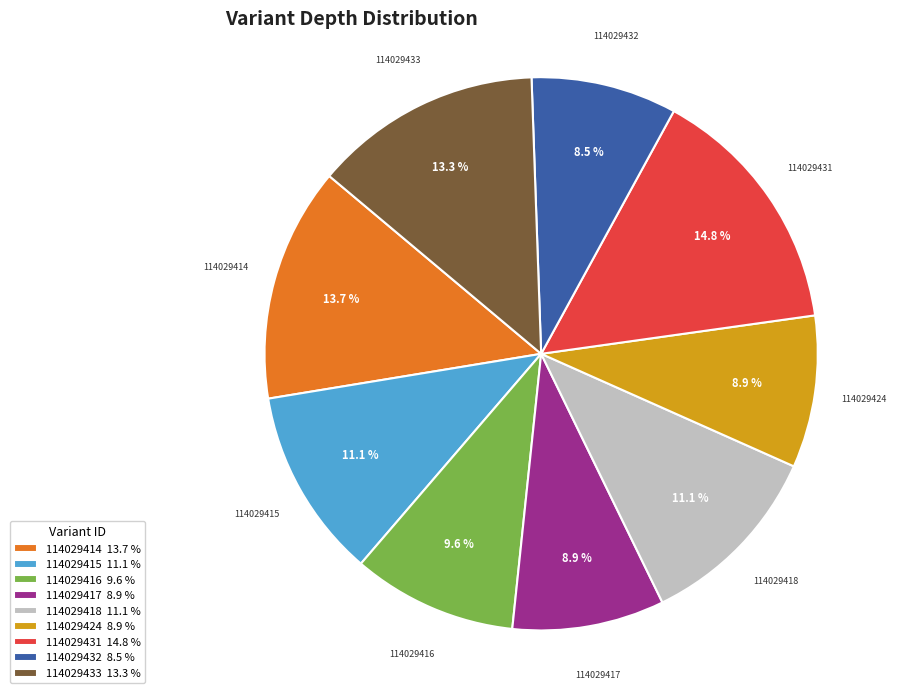

Is it true that 114029432 is 16% of the pie?

False